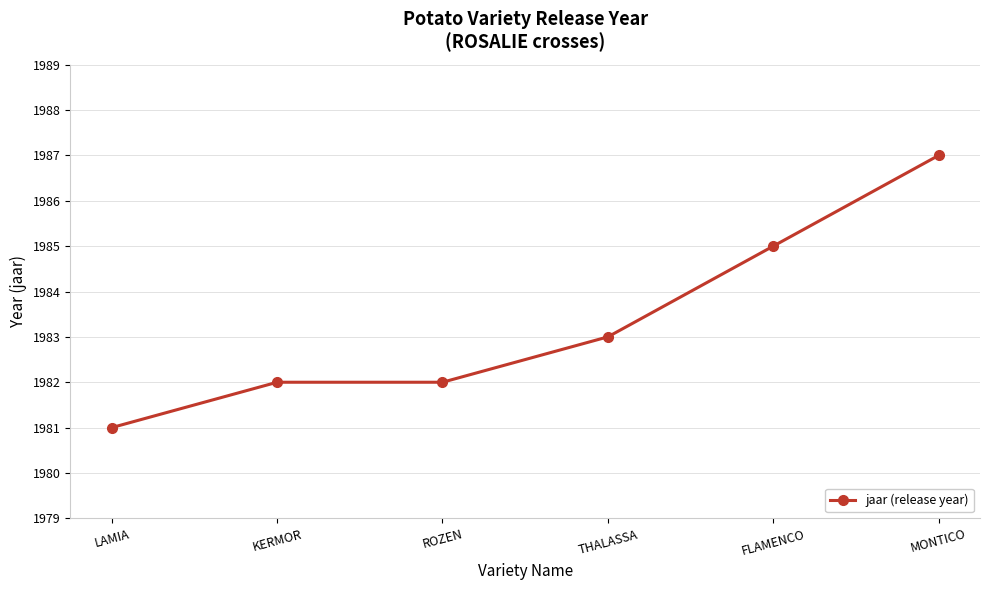

How many data points does each series have?

6